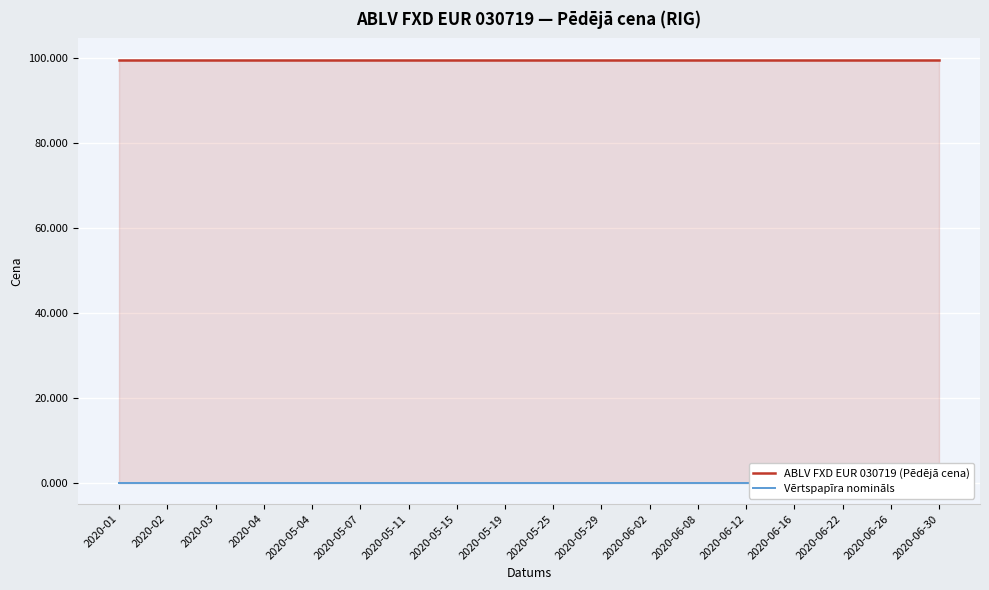

At how many categories does at least one series exceed 11?

18